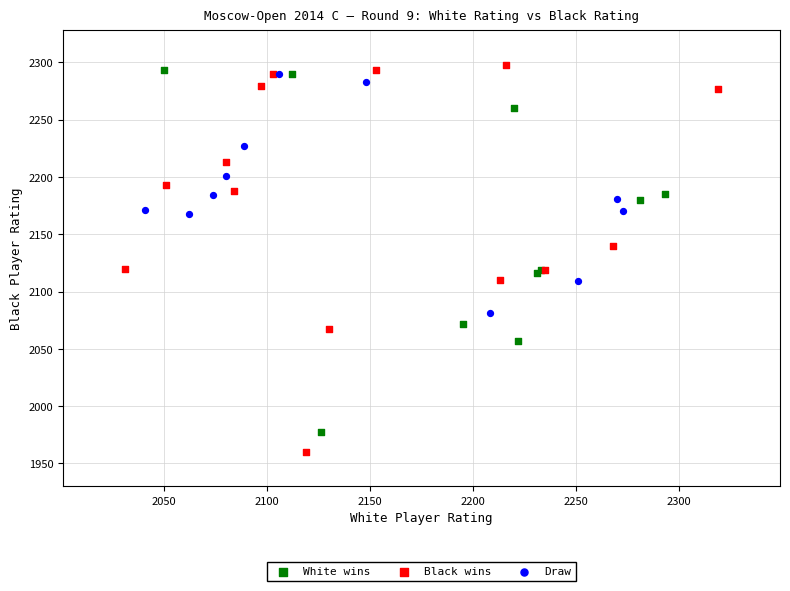

Which series has the largest Y range (max minus min)?

Black wins